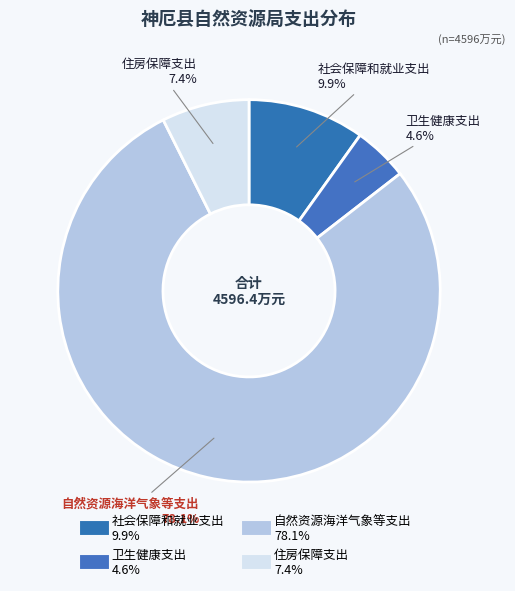

How many slices are in this pie chart?

4